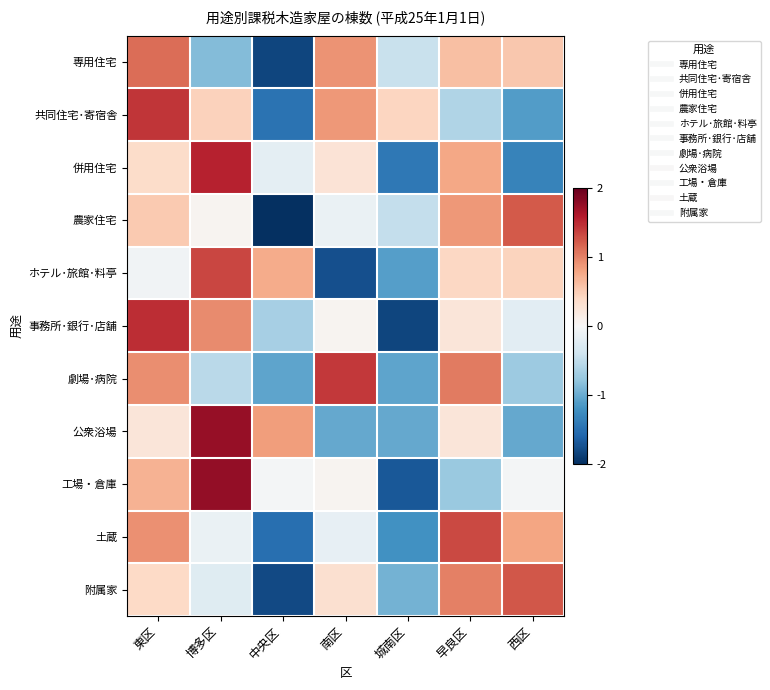

What is the minimum value shown in the chart?

-2.1